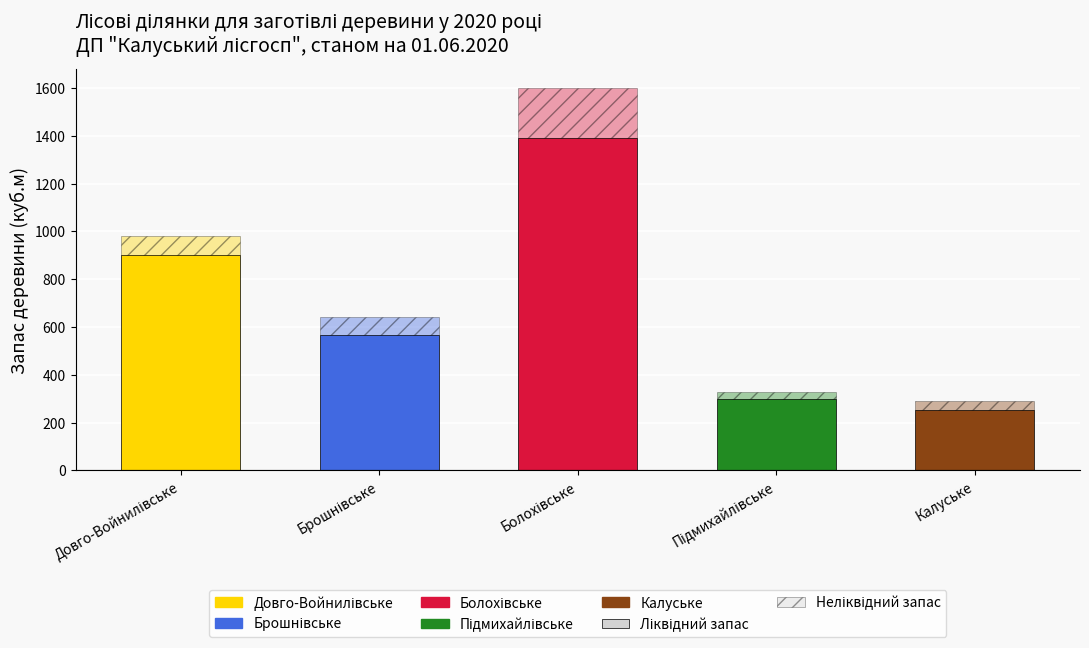

Count the number of categories in the chart.

5